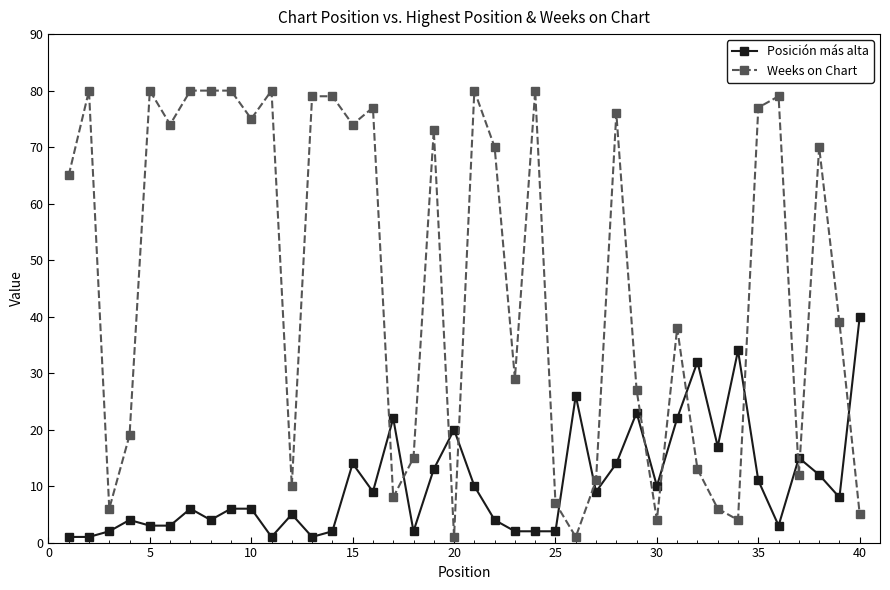

What is the sum of all Posición más alta values?

421